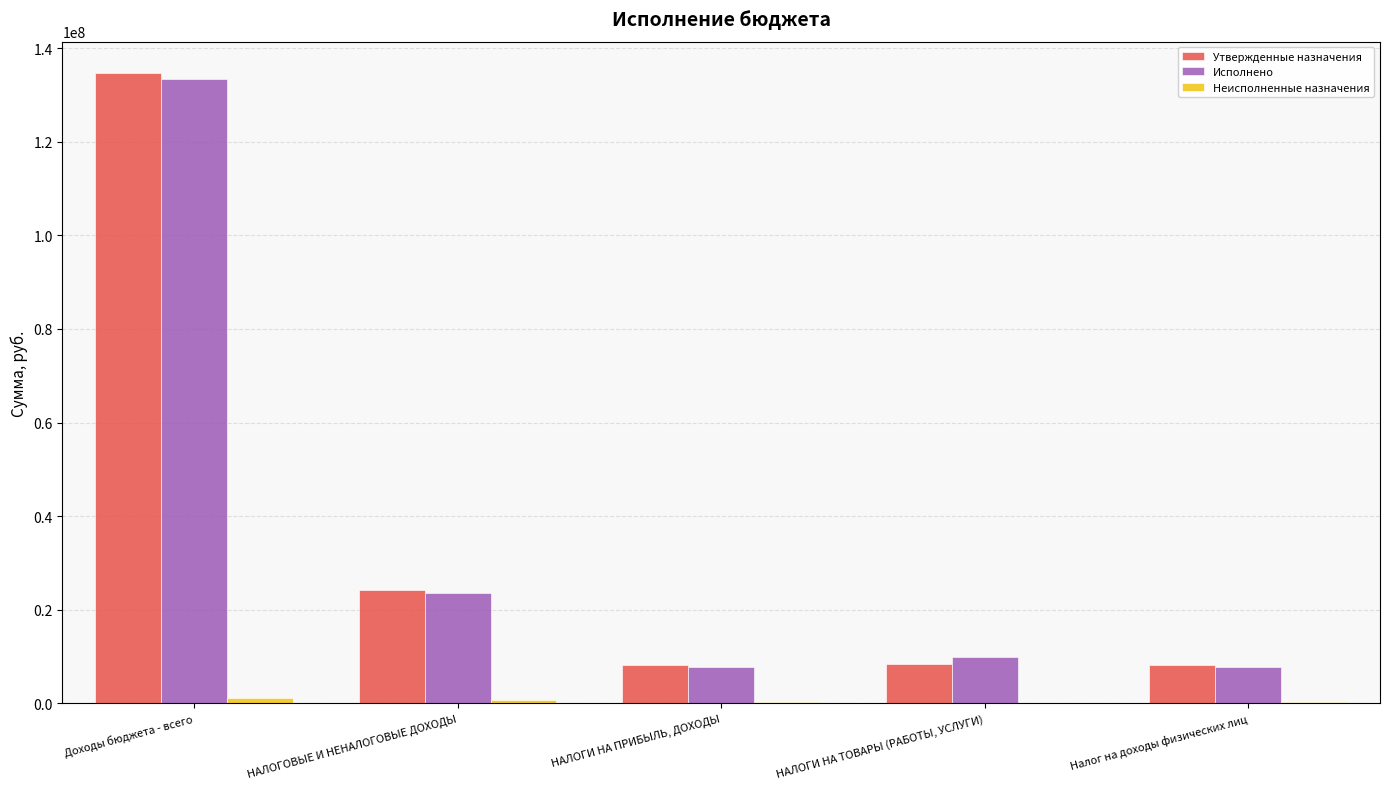

What is the sum of all Утвержденные назначения values?

183554548.8